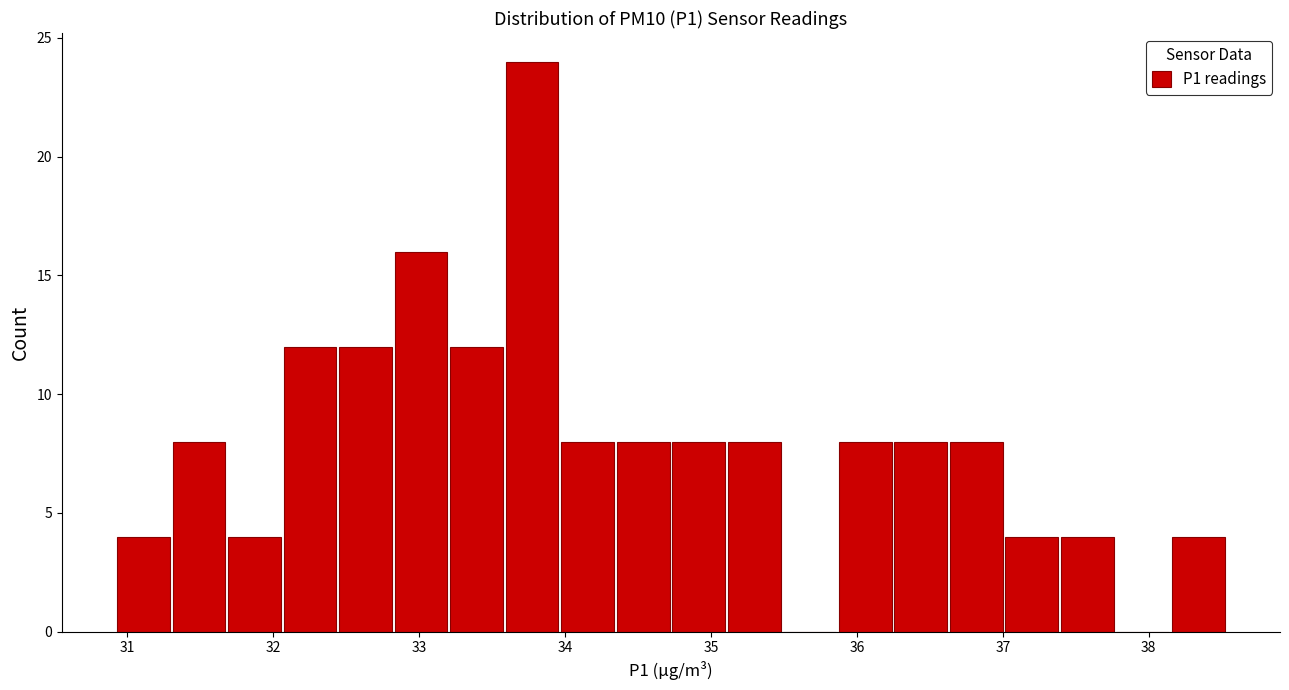

Read against the x-axis, roughly where is the centre of the tallest bar?

33.8